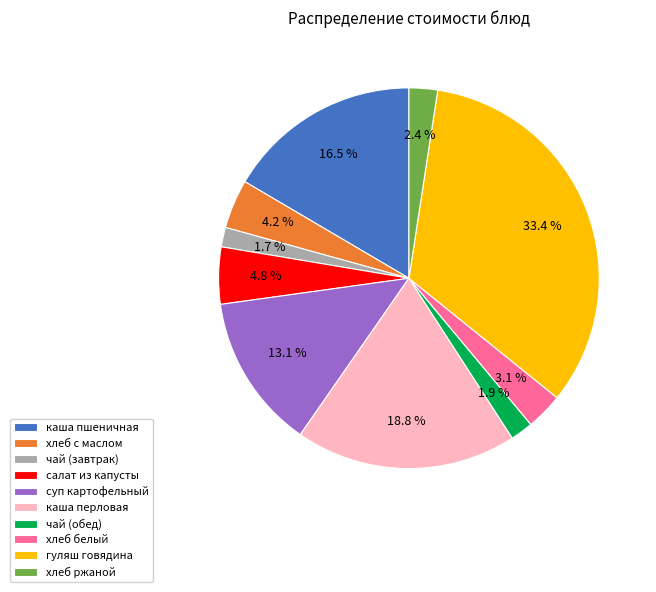

Does салат из капусты account for over 50% of the chart?

No